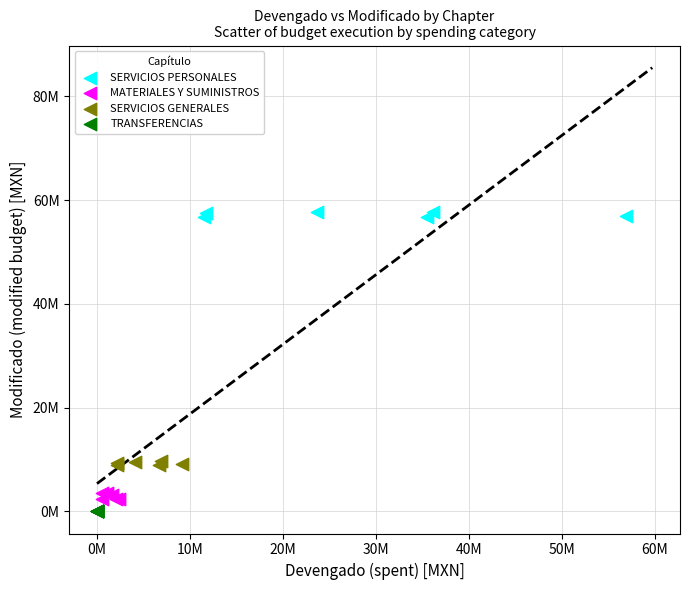

What are all the series names shown in the legend?

SERVICIOS PERSONALES, MATERIALES Y SUMINISTROS, SERVICIOS GENERALES, TRANSFERENCIAS